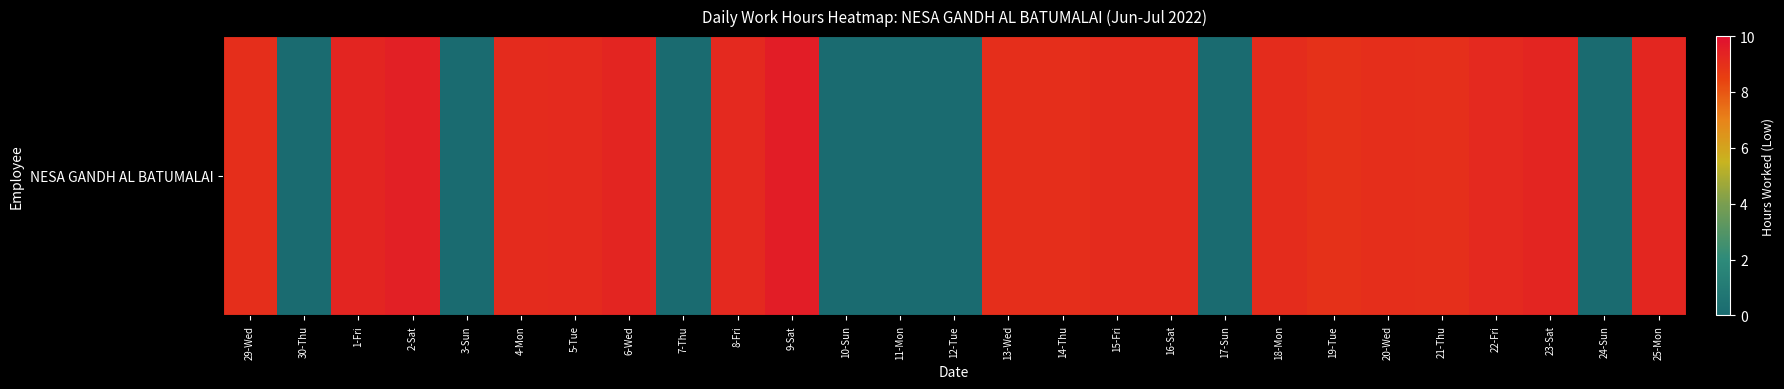

How many data points are less than 9?

9